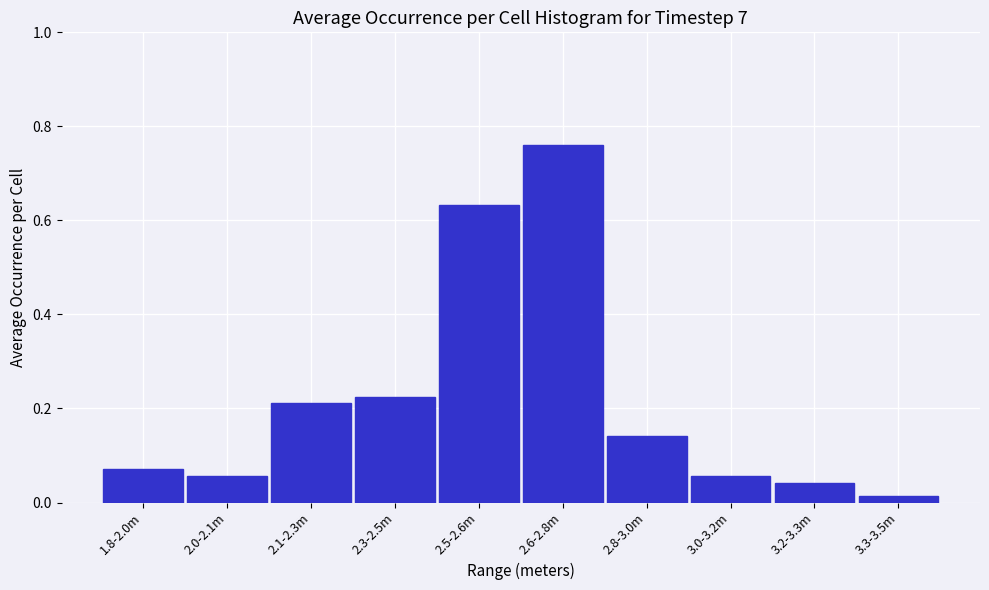

At which label is the value closest to 0?

3.3-3.5m